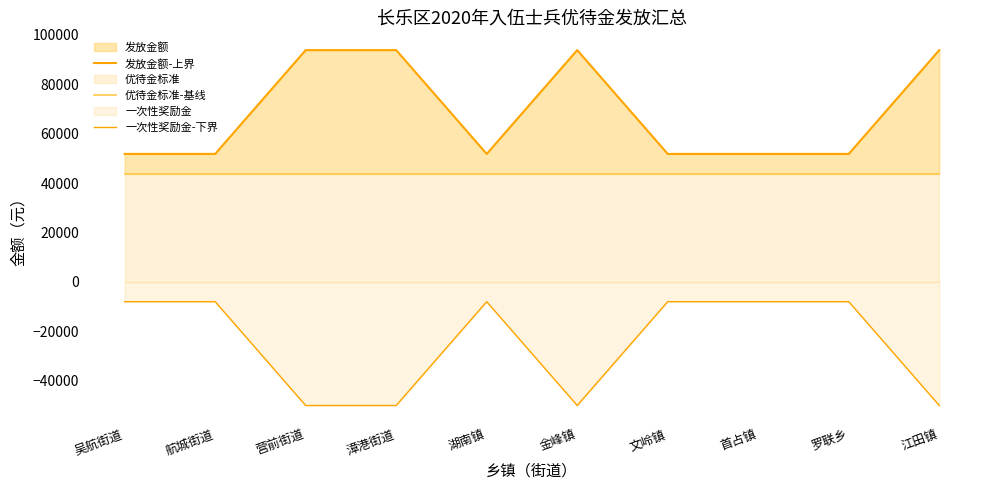

Between 航城街道 and 文岭镇, which series saw the biggest shift?

发放金额-上界